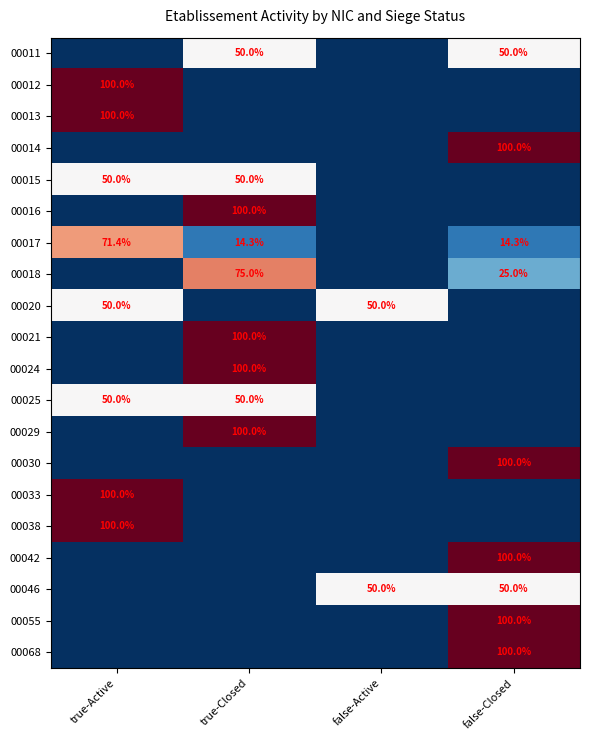

Is it true that 00030 equals 100.0 at false-Closed?

True